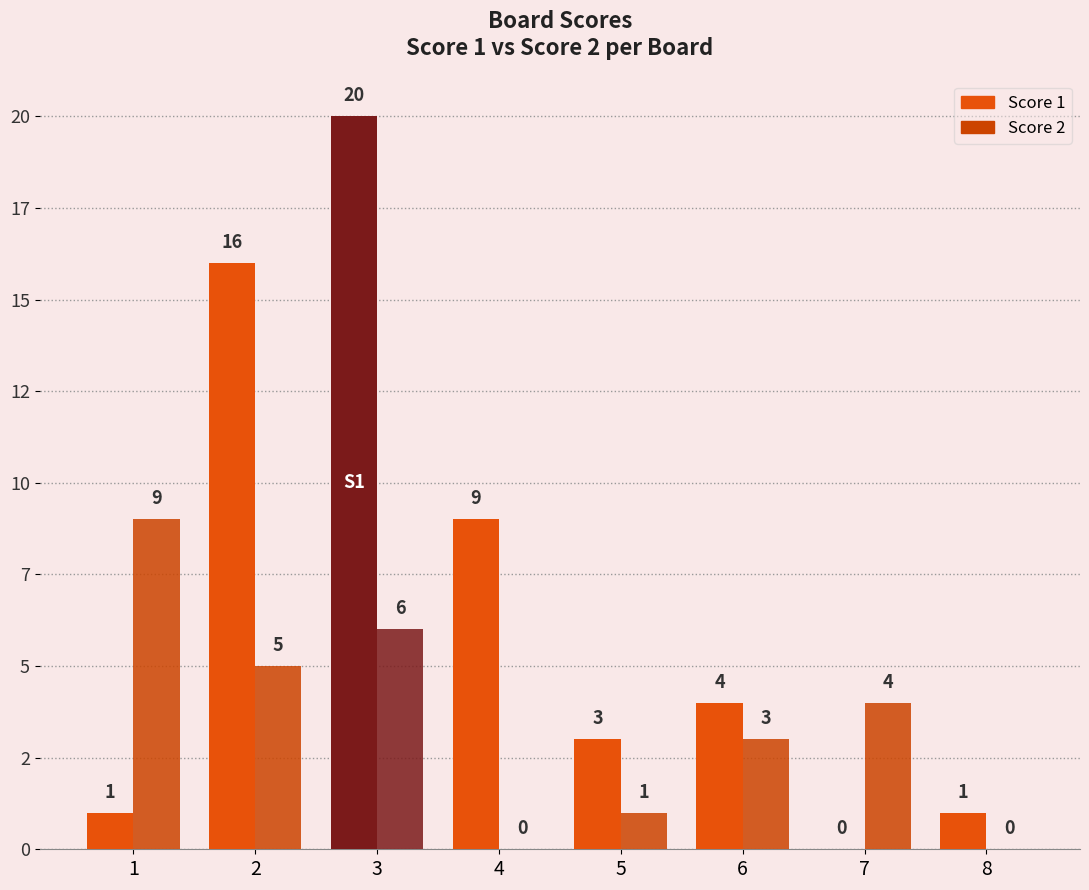

True or false: Score 1 has a value of 0 at 7.

True